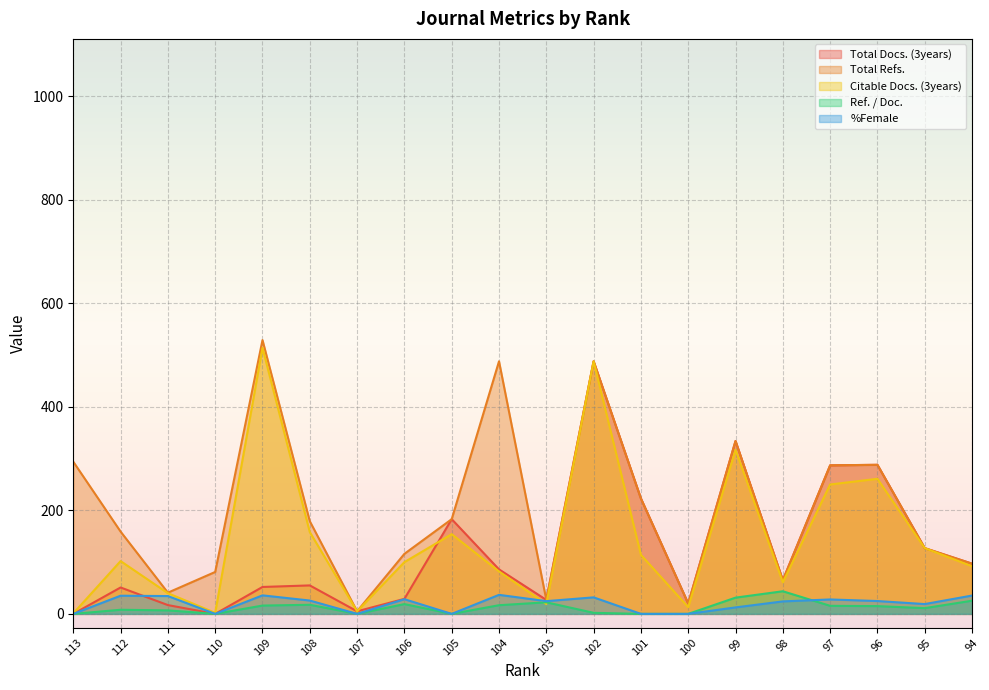

Reading left to right, list all the values displayed in this chart.

Total Docs. (3years): 113=0.0	112=51.0	111=17.0	110=0.0	109=52.0	108=55.0	107=5.0	106=29.0	105=183.0	104=86.0	103=27.0	102=488.0	101=223.0	100=20.0	99=334.0	98=65.0	97=287.0	96=288.0	95=127.0	94=97.0
Total Refs.: 113=294.0	112=159.0	111=41.0	110=81.0	109=529.0	108=179.0	107=5.0	106=116.0	105=183.0	104=488.0	103=27.0	102=488.0	101=223.0	100=20.0	99=334.0	98=65.0	97=287.0	96=288.0	95=127.0	94=97.0
Citable Docs. (3years): 113=1.0	112=102.0	111=40.0	110=2.0	109=514.0	108=158.0	107=5.0	106=100.0	105=154.0	104=82.0	103=19.0	102=488.0	101=114.0	100=13.0	99=317.0	98=61.0	97=250.0	96=261.0	95=127.0	94=92.0
Ref. / Doc.: 113=0.0	112=8.0	111=6.8	110=0.0	109=16.1	108=17.6	107=0.0	106=18.9	105=0.0	104=16.8	103=22.4	102=2.0	101=0.0	100=0.0	99=31.4	98=43.7	97=15.6	96=15.0	95=11.1	94=25.4
%Female: 113=0.0	112=35.1	111=34.4	110=0.0	109=35.8	108=25.8	107=0.0	106=28.4	105=0.0	104=36.8	103=24.6	102=31.9	101=0.0	100=0.0	99=12.5	98=24.1	97=27.9	96=24.8	95=19.0	94=35.4